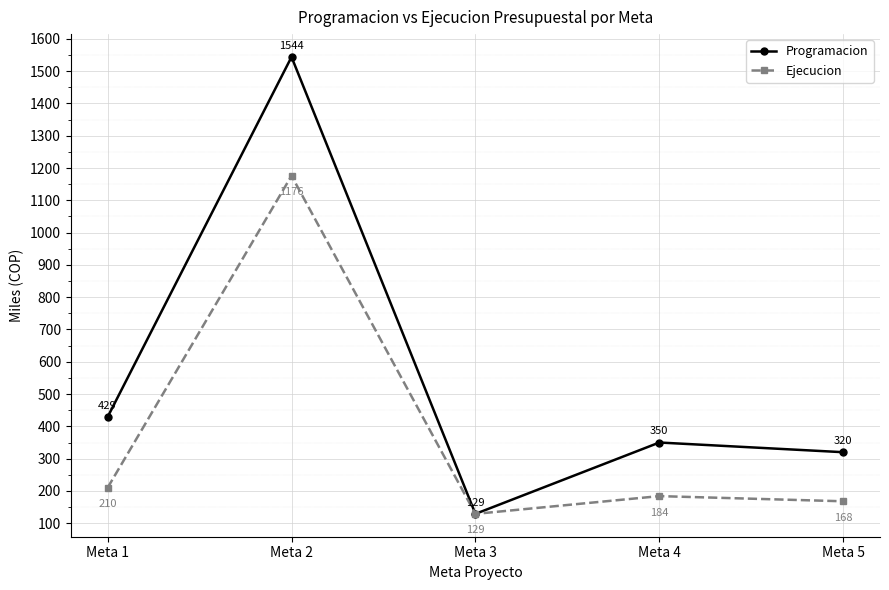

What is the sum of the Programacion values at Meta 2 and Meta 3?

1673